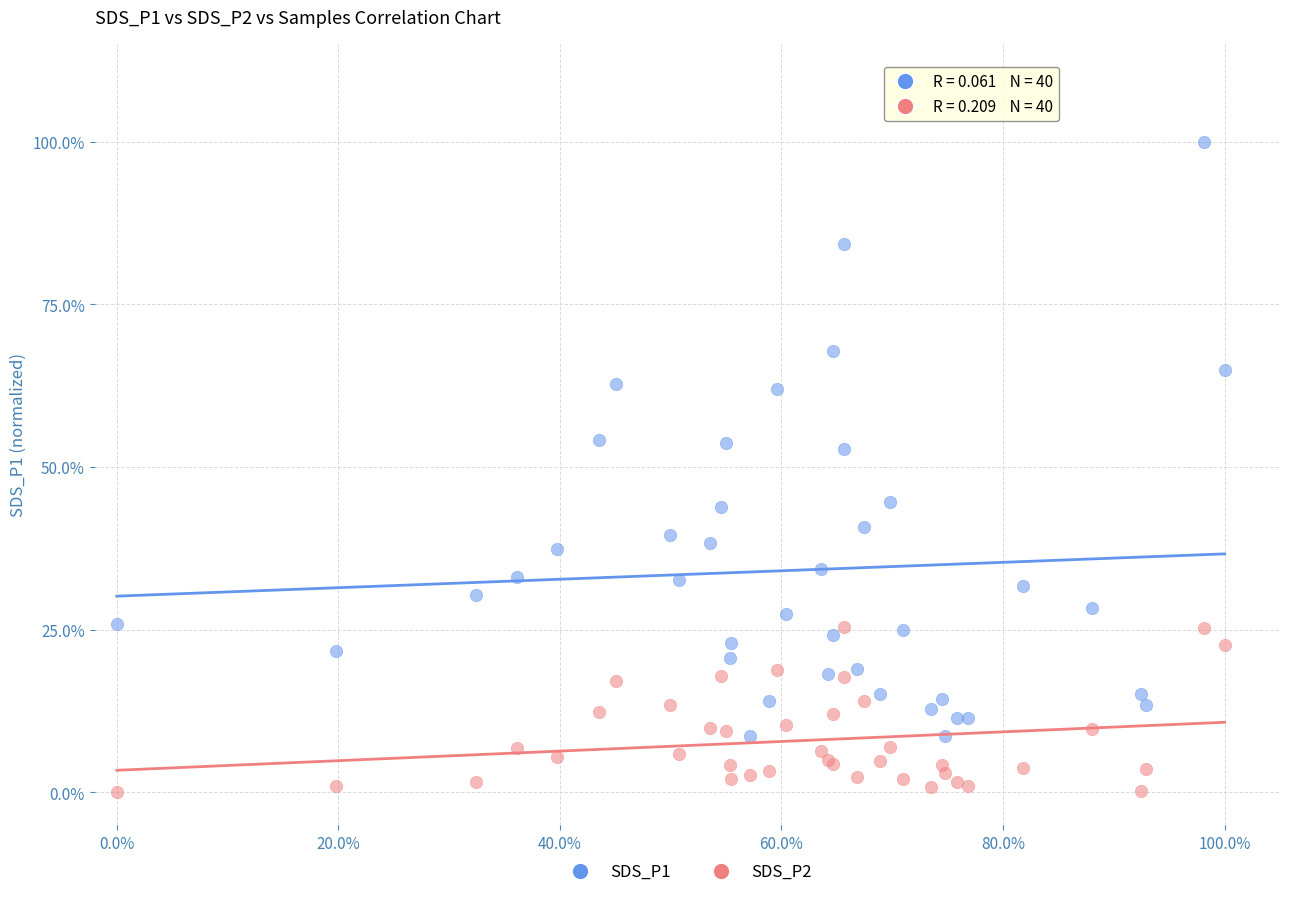

Which series contains the lowest Y value?

SDS_P2